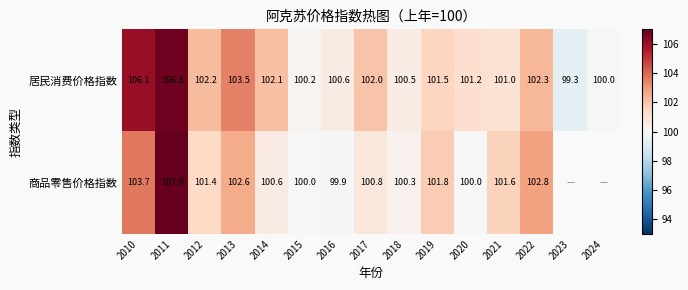

Which category has the highest value in the 居民消费价格指数 series?

2011